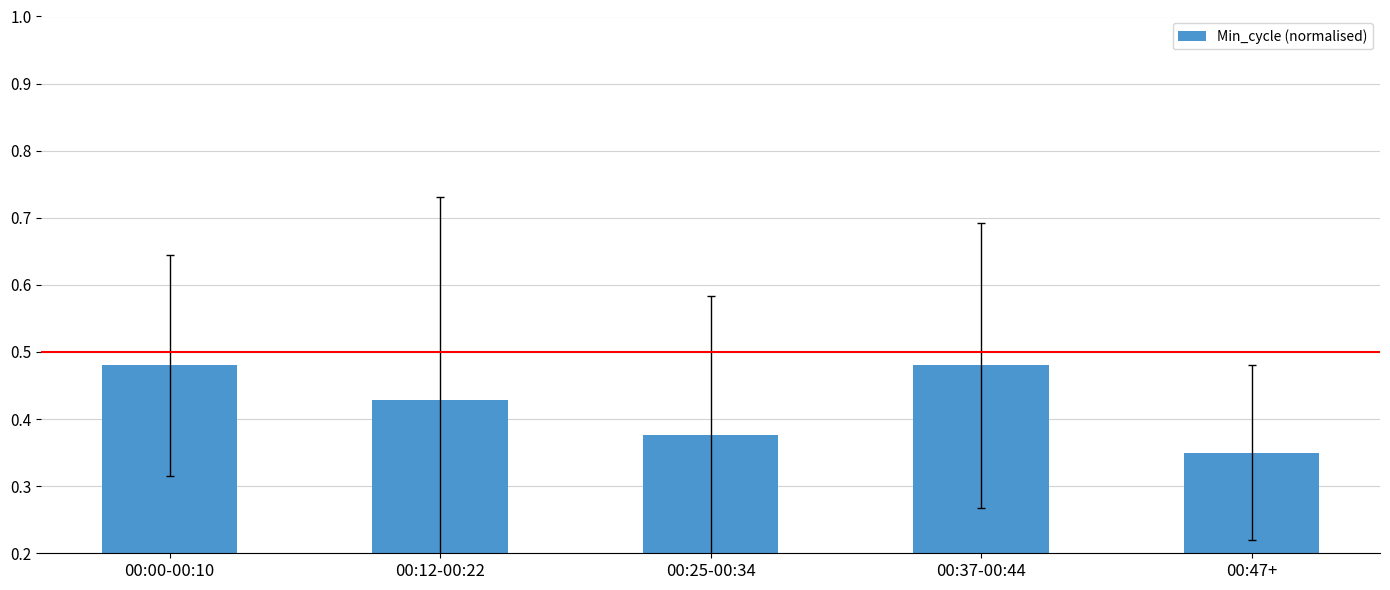

Is it true that the value at 00:47+ is 0.2?

False